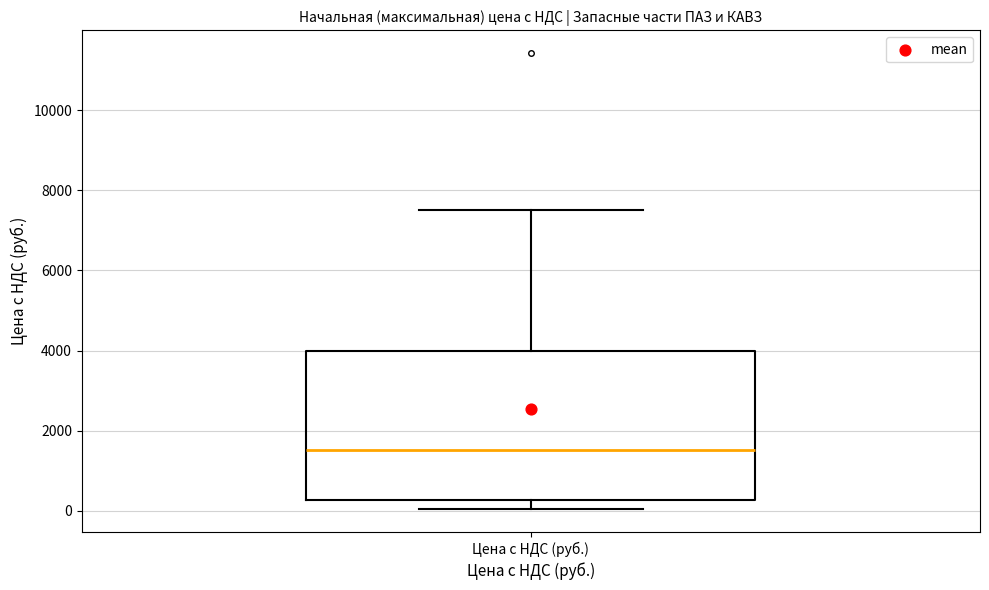

Transcribe this box plot: give where the median line is, the range the box spans, and where the two whiskers end, as read against the y-axis. The values are not printed on the chart, so give them approximately, as read against the axis.

median 1600, box 200 to 4000, whiskers 0 to 7600